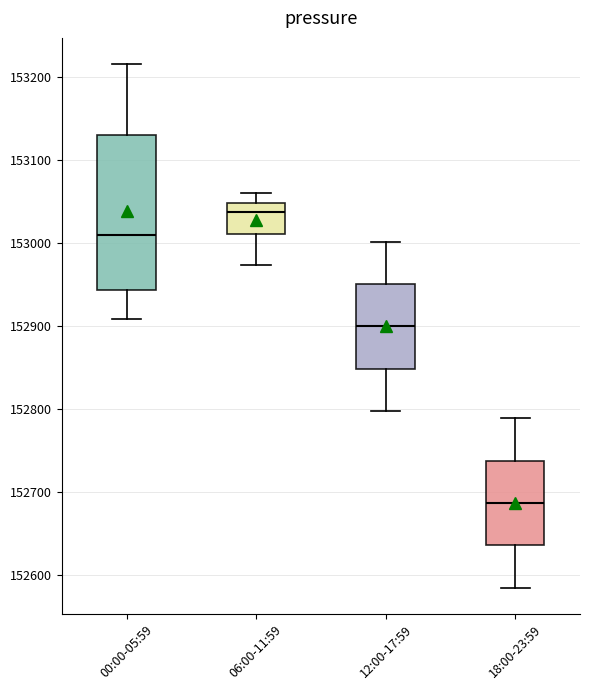

Where does the lower whisker of the box for 06:00-11:59 end on the y-axis? The values are not printed on the chart, so give them approximately, as read against the axis.

152970